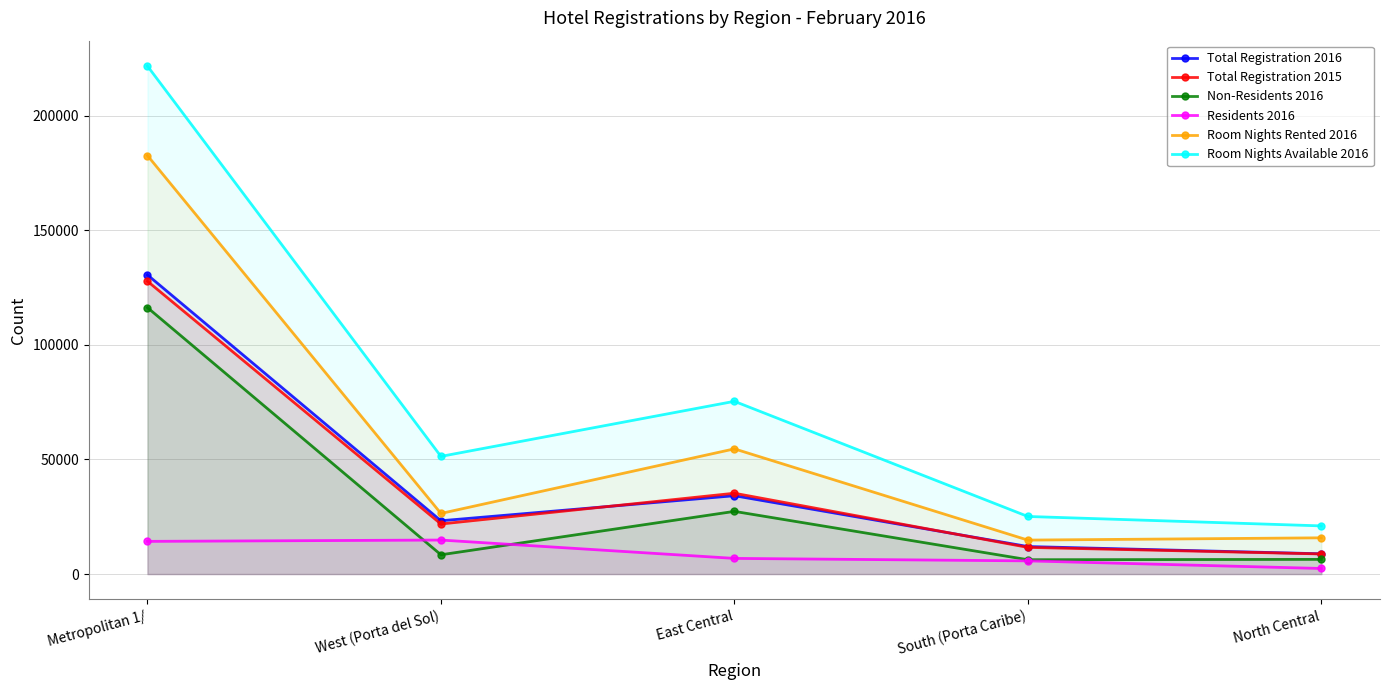

True or false: Non-Residents 2016 has more than 2 points higher than both neighbors.

False